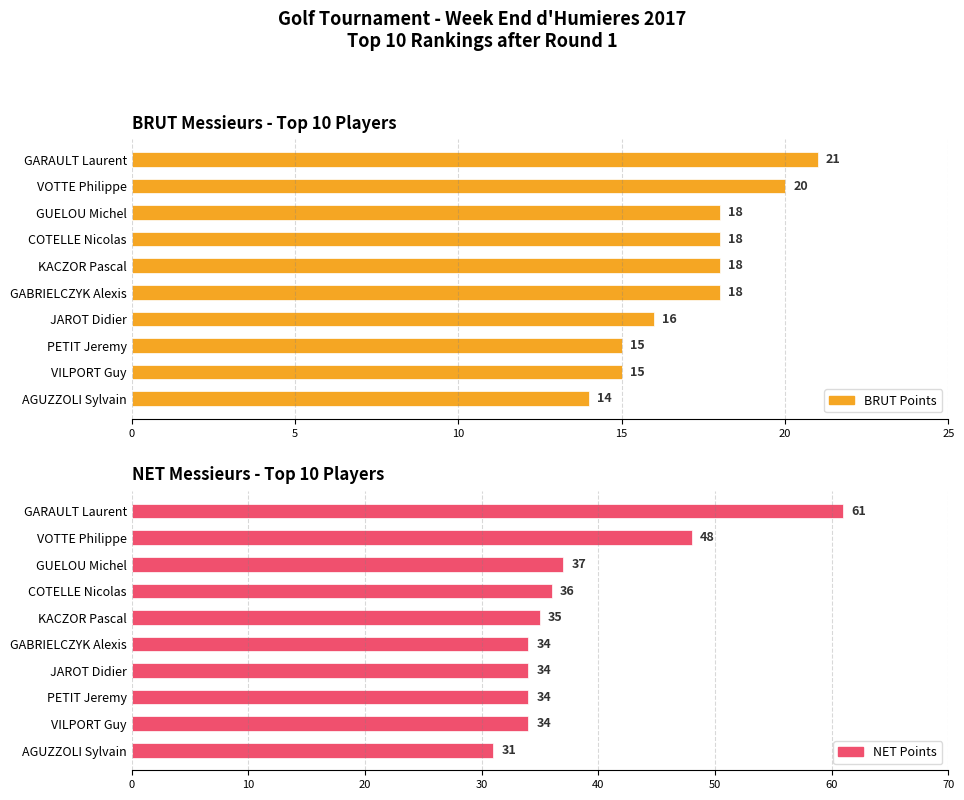

The value of NET Points at PETIT Jeremy is 34. True or false?

True